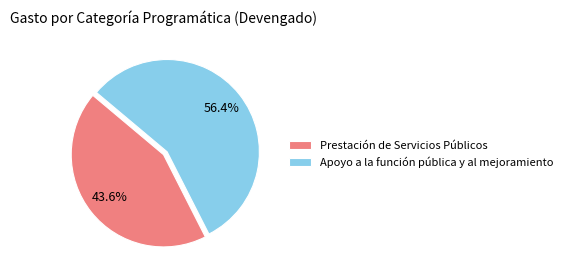

Rank the categories by value from lowest to highest.

Prestación de Servicios Públicos, Apoyo a la función pública y al mejoramiento